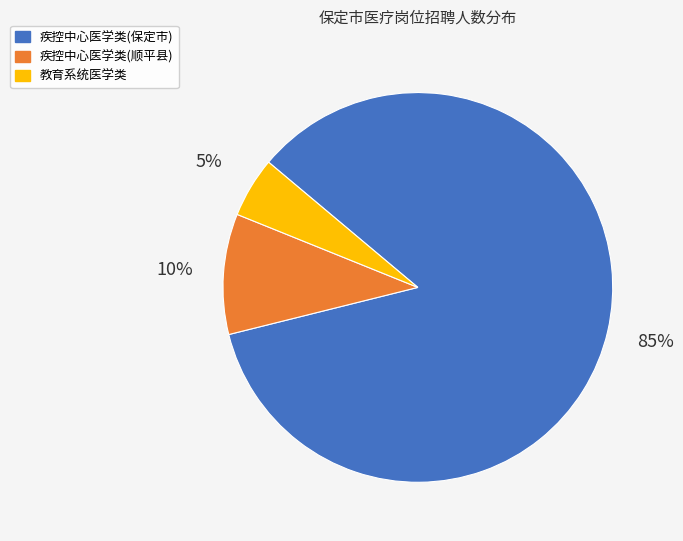

Is there any slice that represents more than half of the pie?

Yes